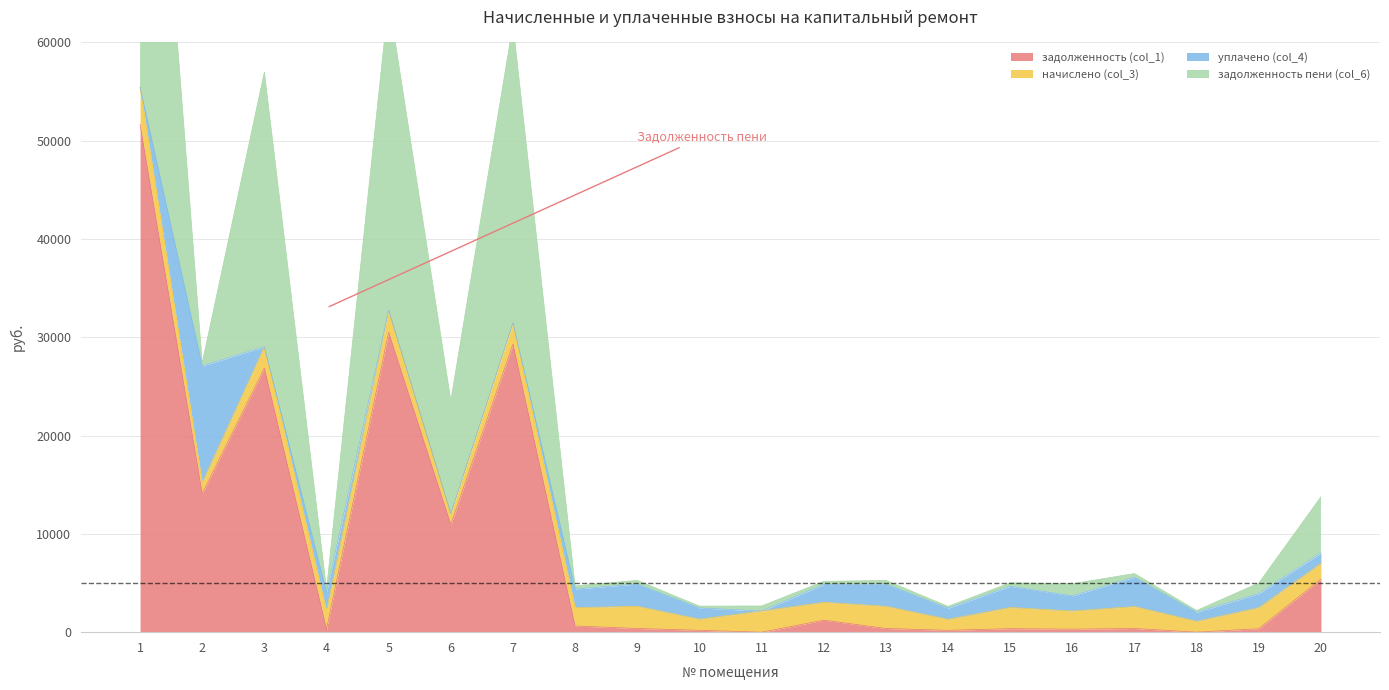

How many interior local valleys does the задолженность пени (col_6) series have?

8